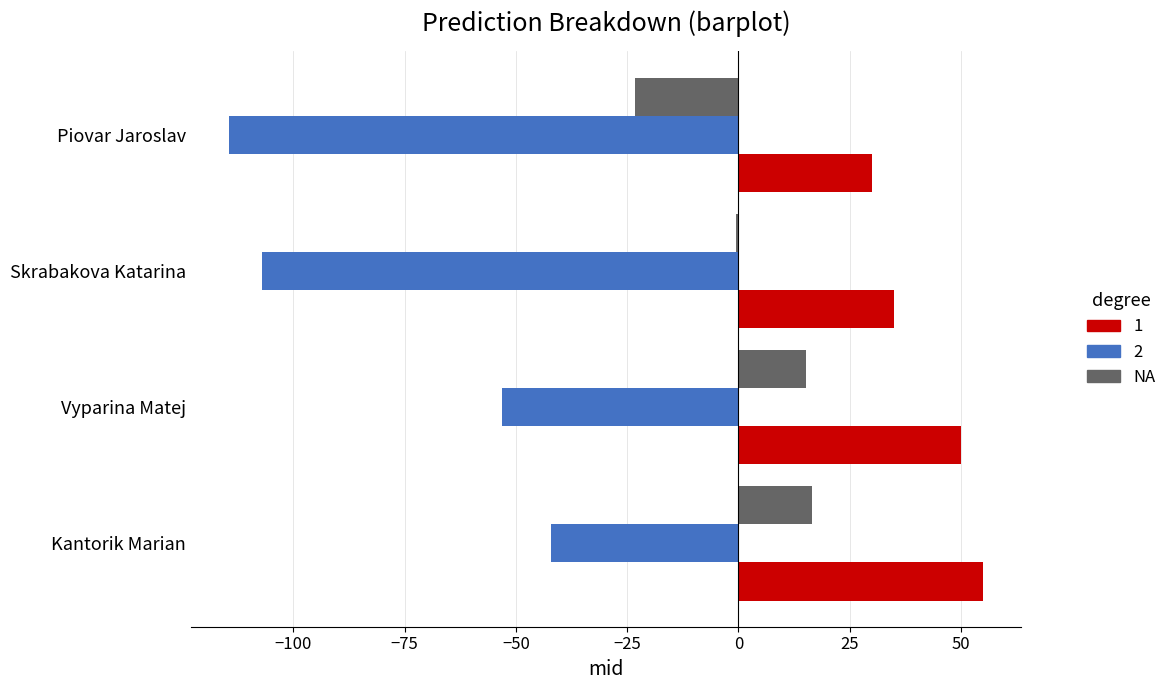

The NA series shows 16.6 at Kantorik Marian. True or false?

True